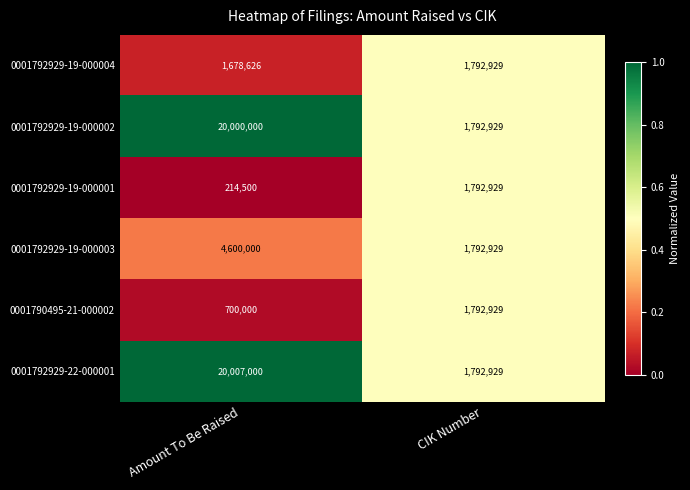

How many distinct data groups are displayed?

6